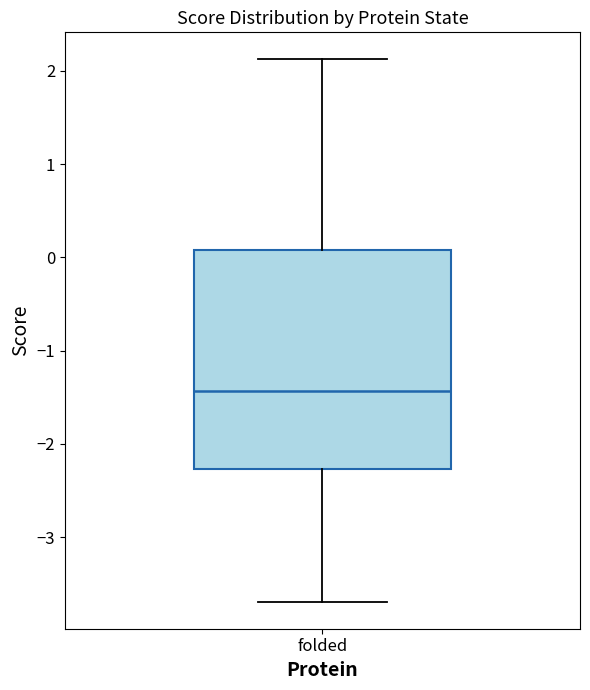

Where does the upper whisker of the box for folded end on the y-axis? The values are not printed on the chart, so give them approximately, as read against the axis.

2.1